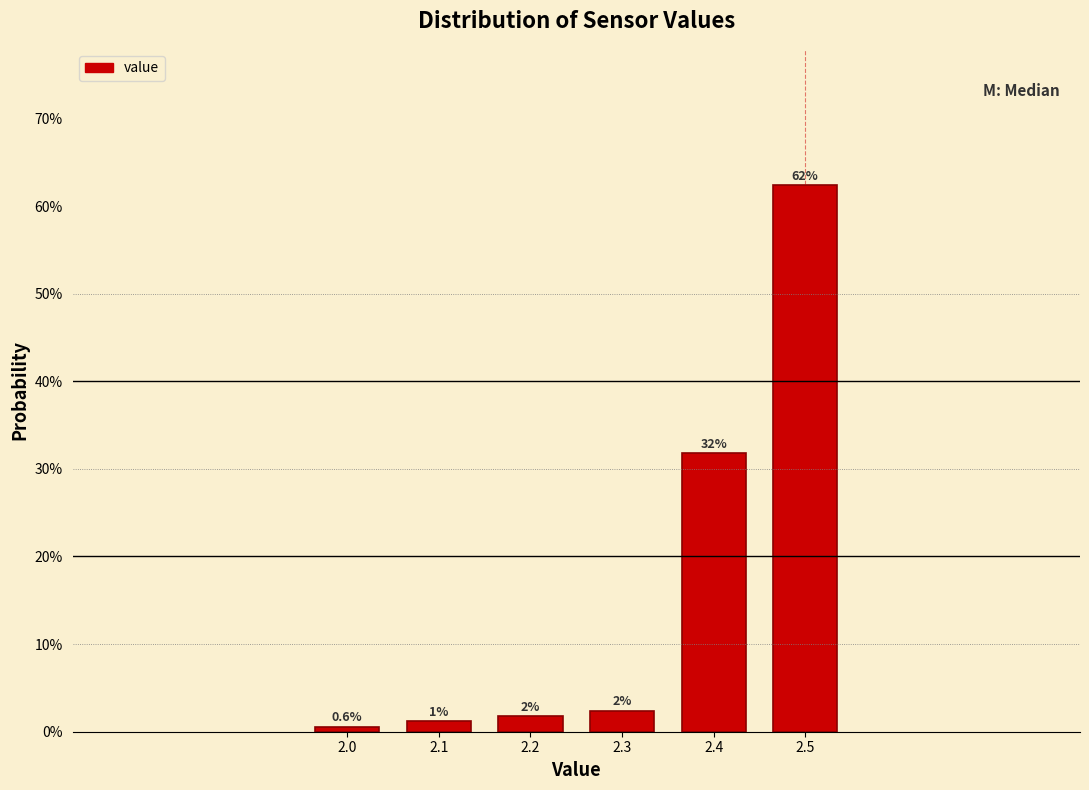

How many bars are there in total?

6